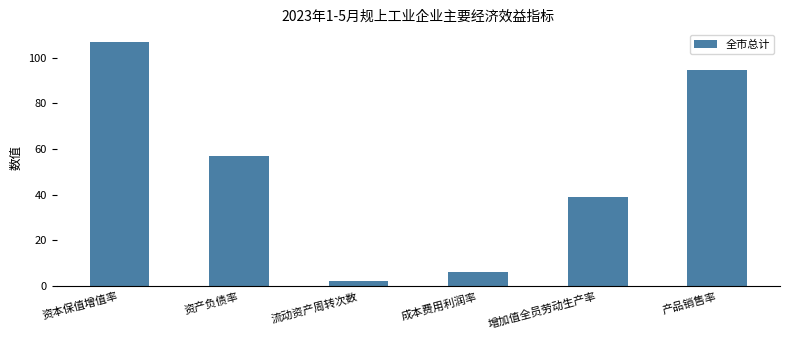

What is the minimum value shown in the chart?

2.2